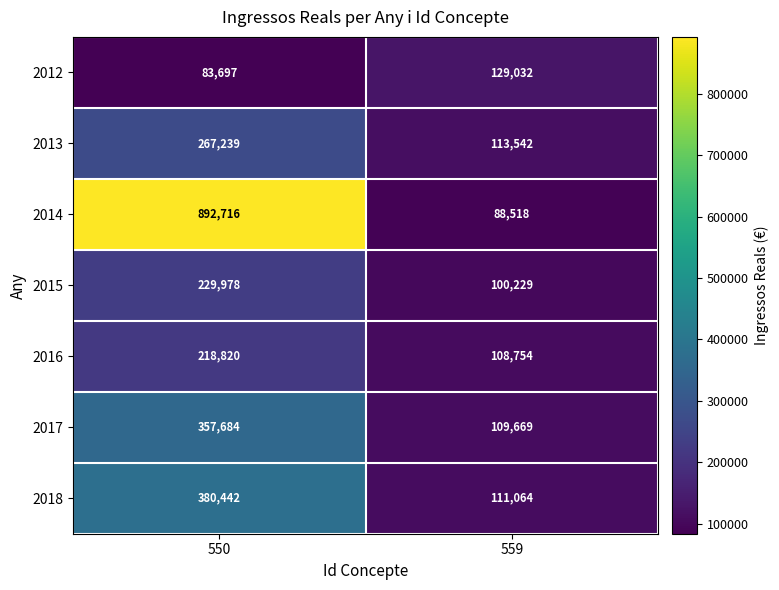

True or false: 2015 has a value of 229978 at 550.

True